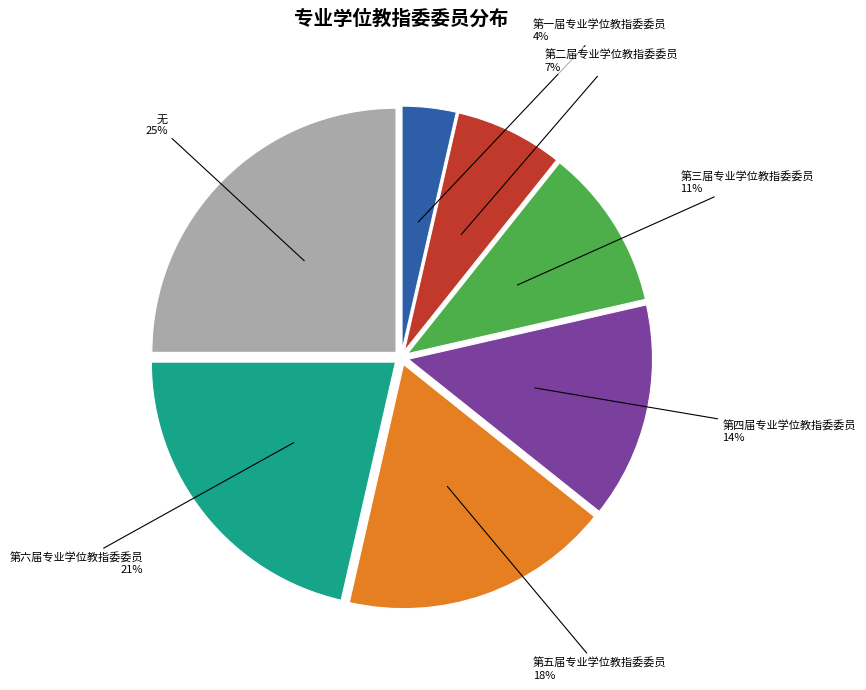

Which category has the smallest portion of the pie?

第一届专业学位教指委委员